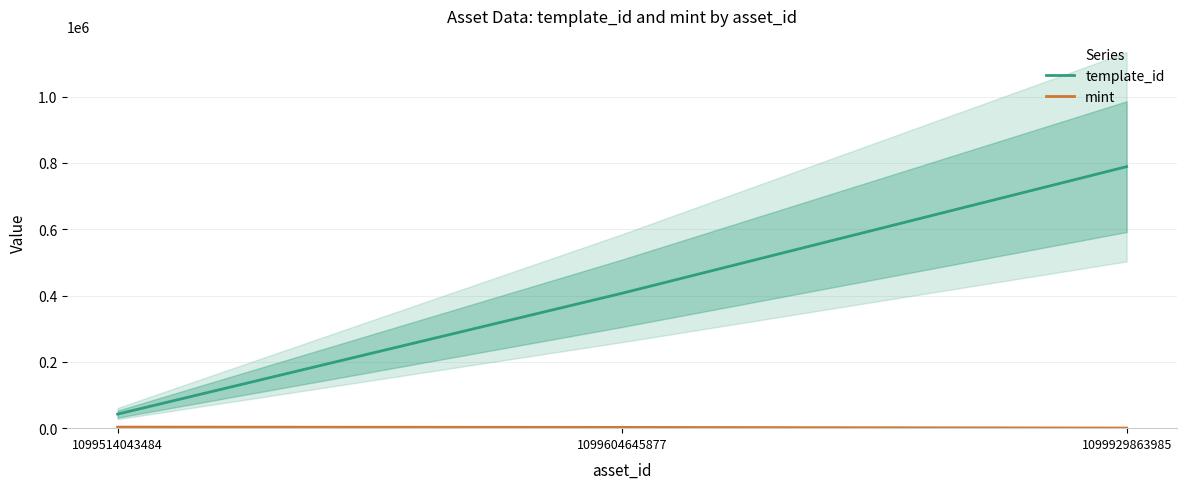

What is the difference between the highest and lowest values at 1099929863985?

788453